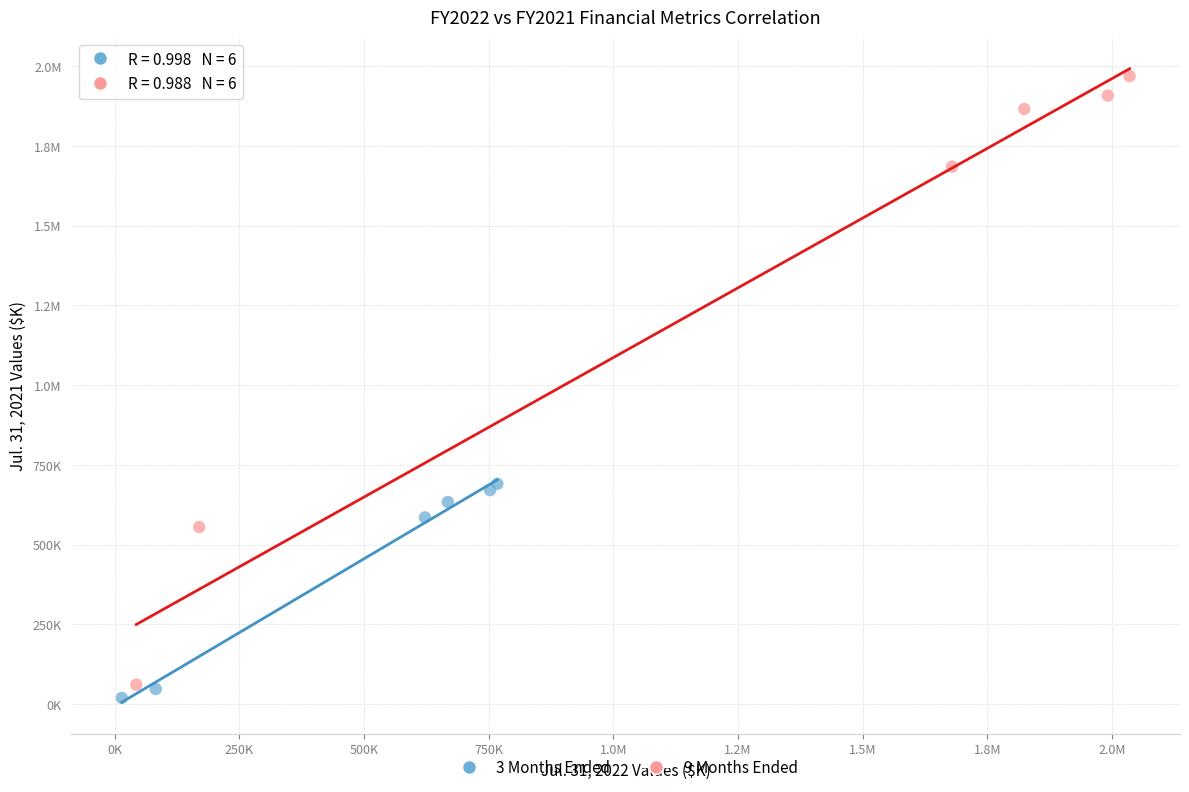

What are all the series names shown in the legend?

3 Months Ended, 9 Months Ended